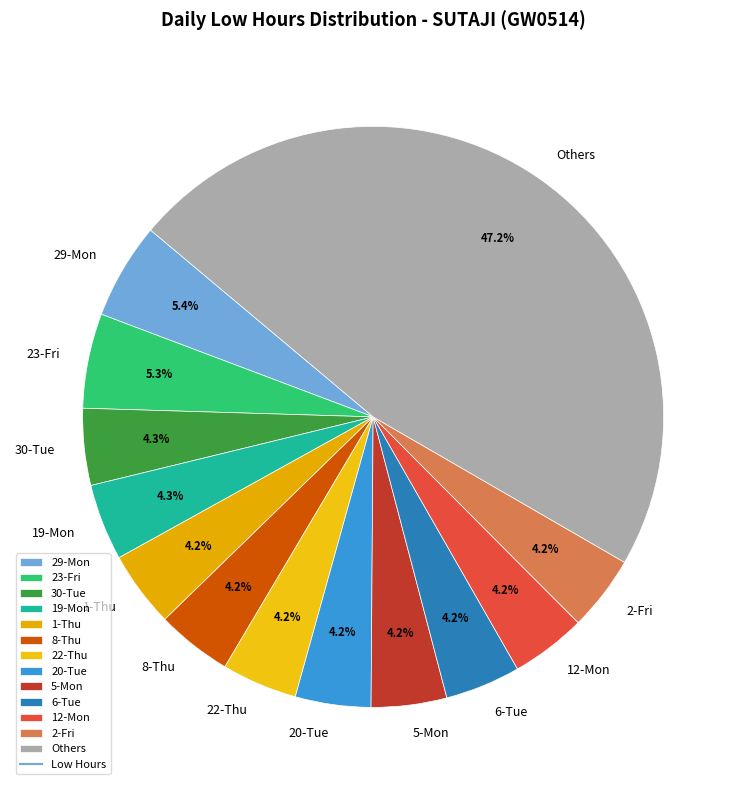

Which category has the biggest portion of the pie?

Others